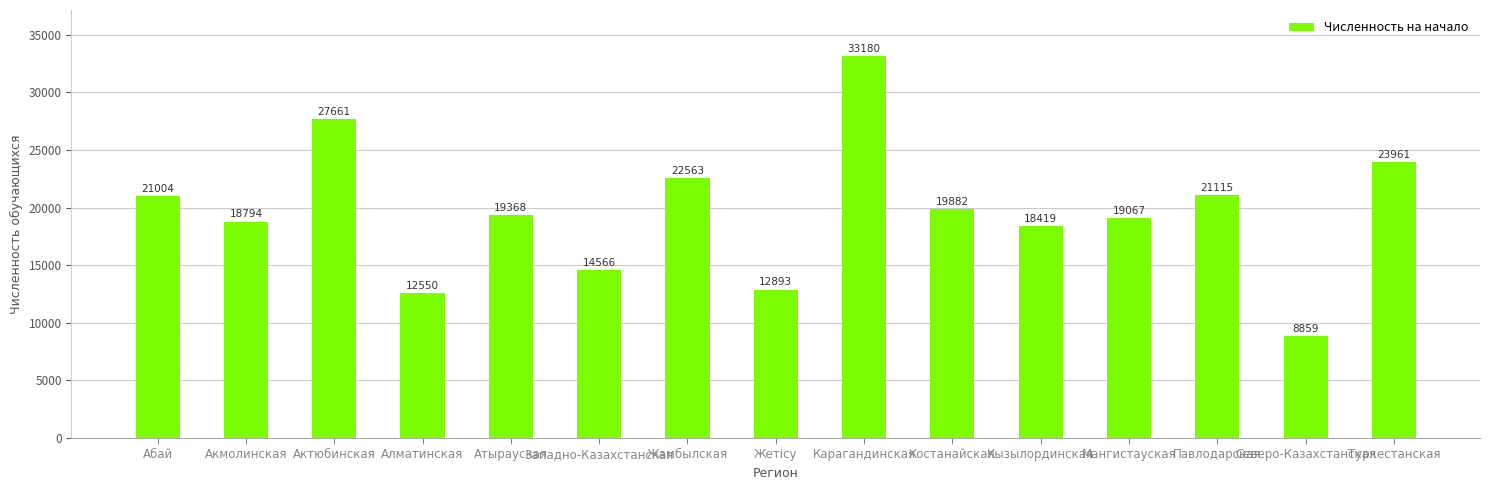

How many bars are there in total?

15